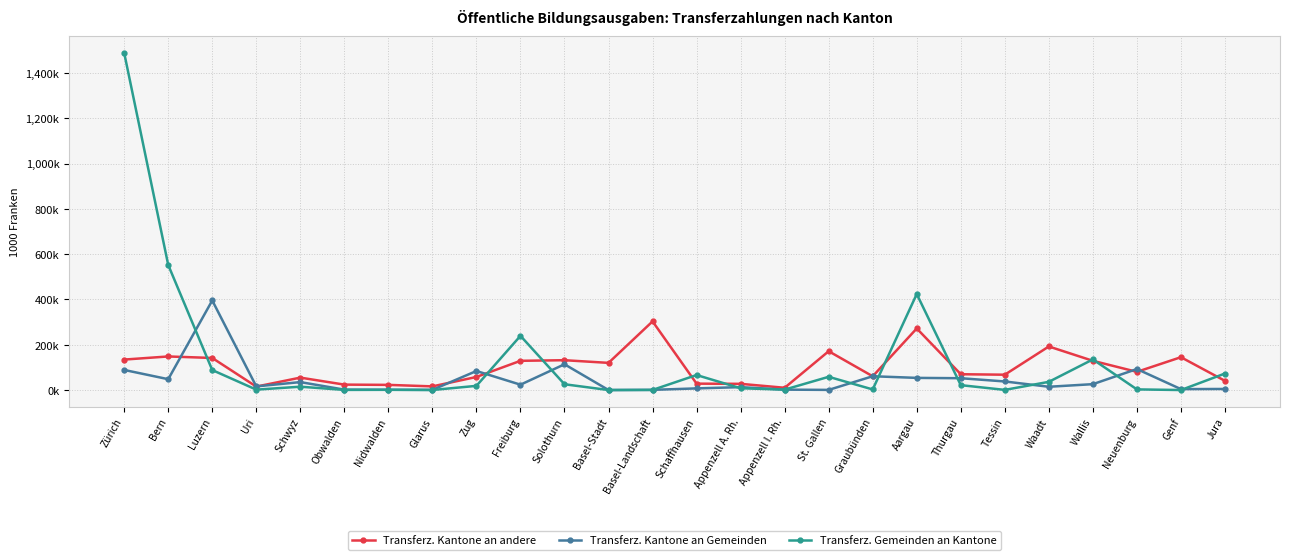

How many times do Transferz. Kantone an Gemeinden and Transferz. Gemeinden an Kantone cross each other?

12